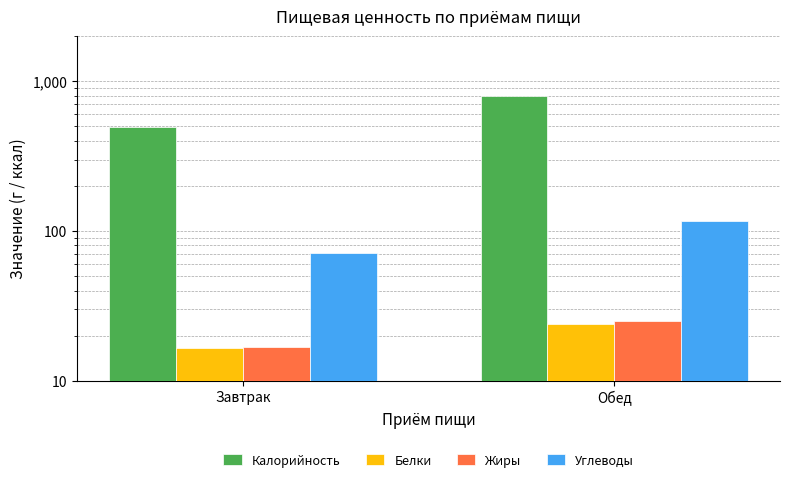

What position from the left is Обед?

2